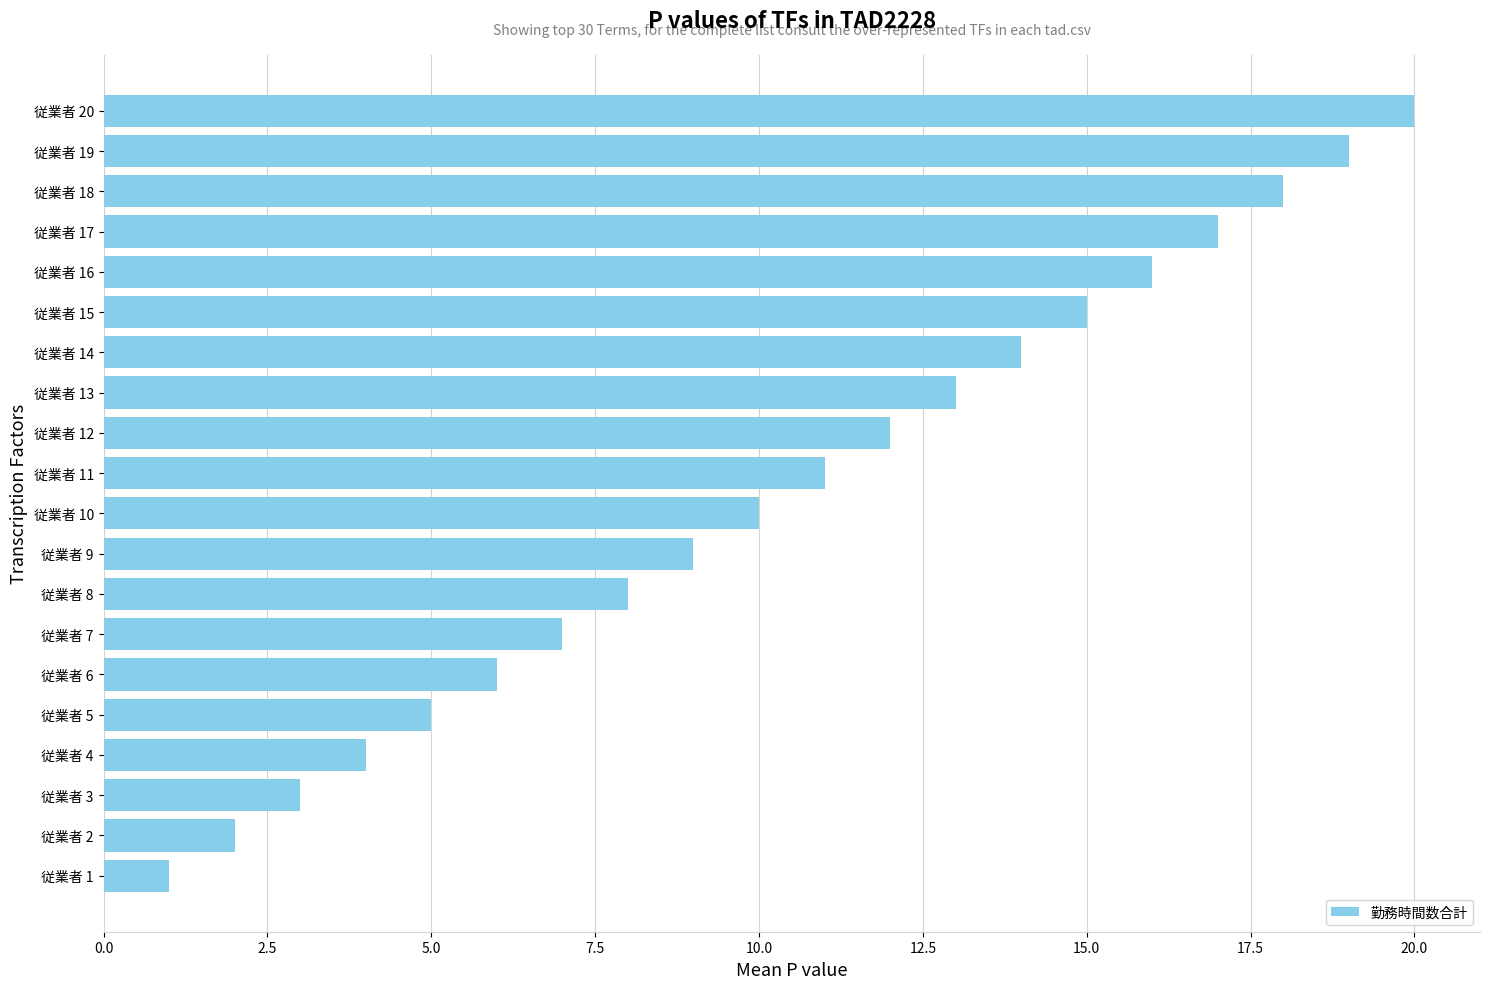

What is the sum of all values?

210